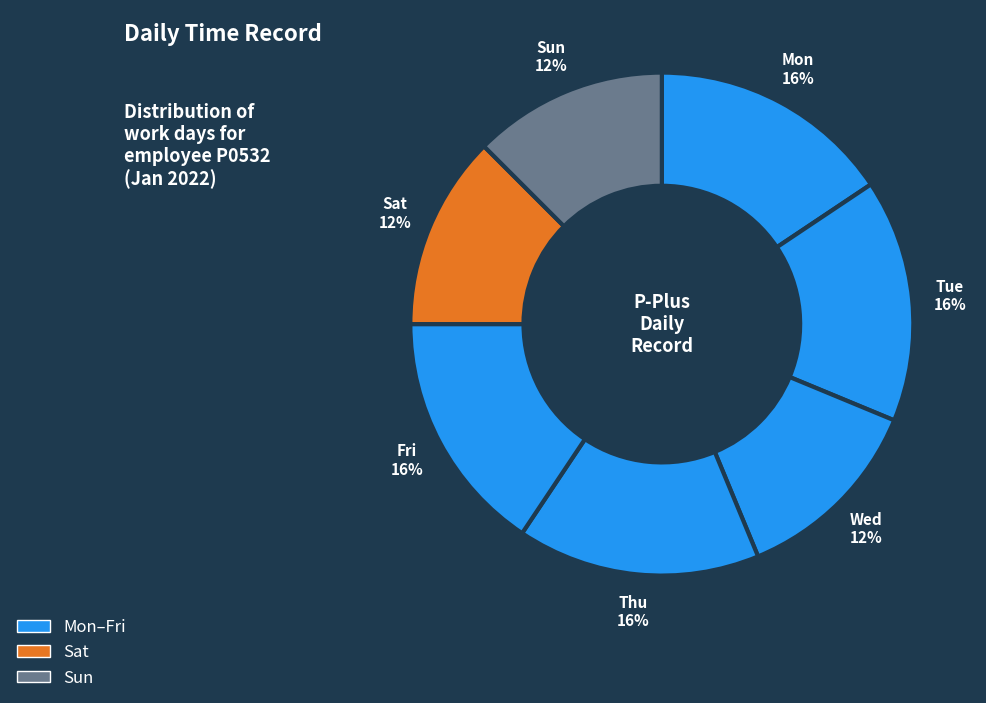

How many slices are in this pie chart?

7